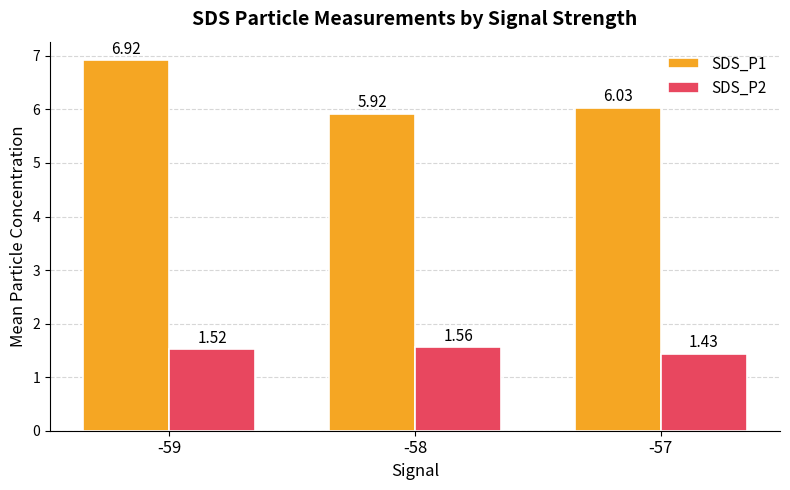

How many values in the SDS_P1 series are below 6?

1